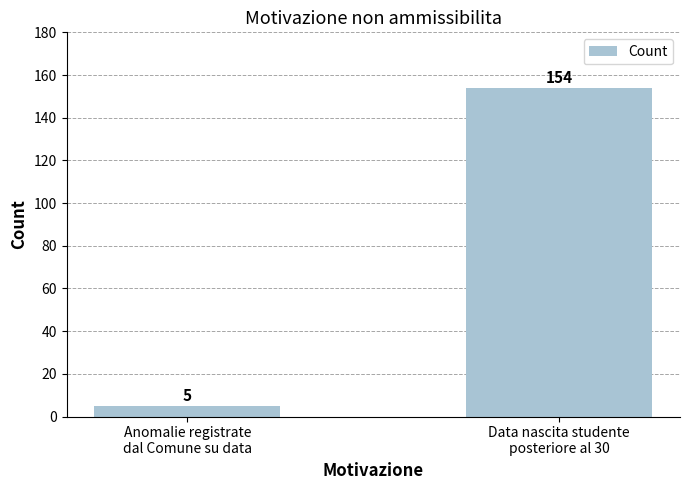

Reading left to right, what are all the values shown in this chart?

Anomalie registrate
dal Comune su data=5	Data nascita studente
posteriore al 30=154